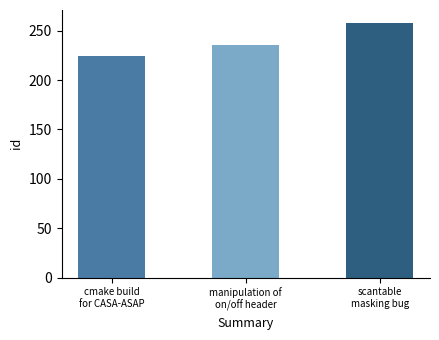

At which label is the value closest to 241?

manipulation of
on/off header